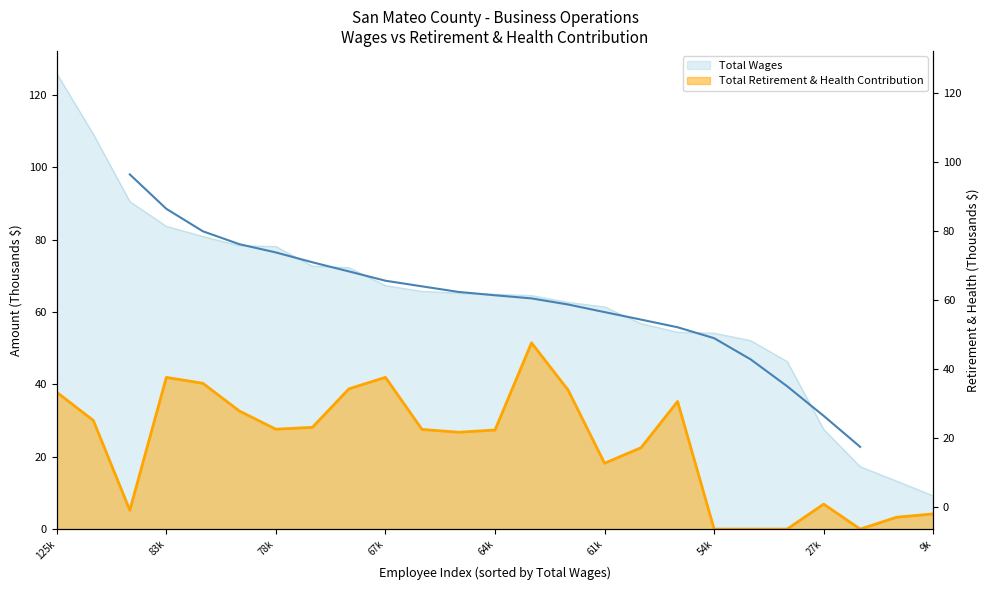

What is the difference between the Total Retirement & Health Contribution values at 17262 and 13265?

3.3